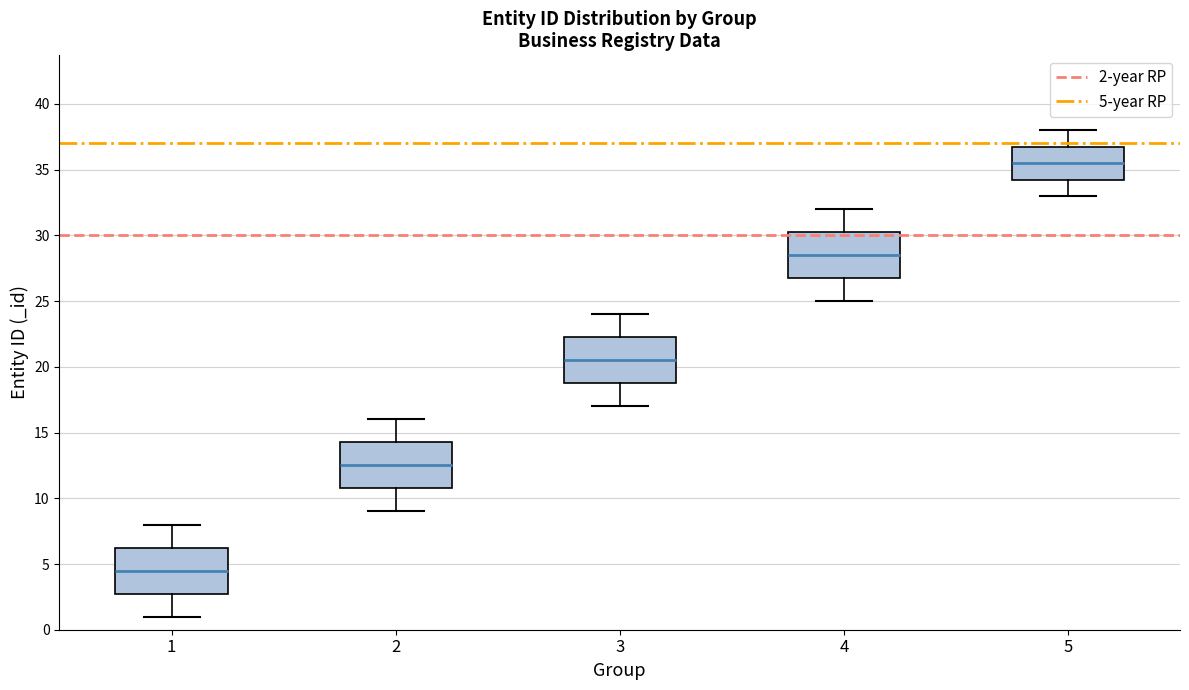

Reading left to right, read every box against the y-axis: the position of its median line, the range the box covers, and the ends of its whiskers. The values are not printed on the chart, so give them approximately, as read against the axis.

1: median 4.5, box 3.0 to 6.5, whiskers 1.0 to 8.0
2: median 12.5, box 11.0 to 14.5, whiskers 9.0 to 16.0
3: median 20.5, box 19.0 to 22.5, whiskers 17.0 to 24.0
4: median 28.5, box 27.0 to 30.5, whiskers 25.0 to 32.0
5: median 35.5, box 34.5 to 37.0, whiskers 33.0 to 38.0